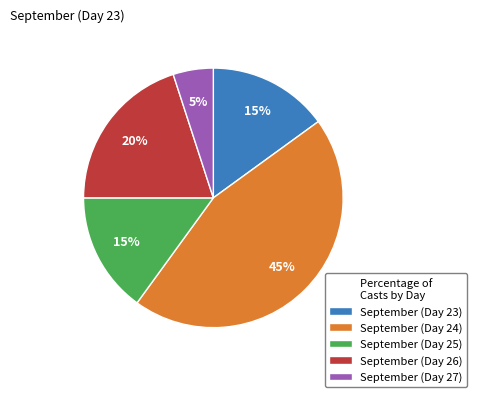

Is there any slice that represents more than half of the pie?

No